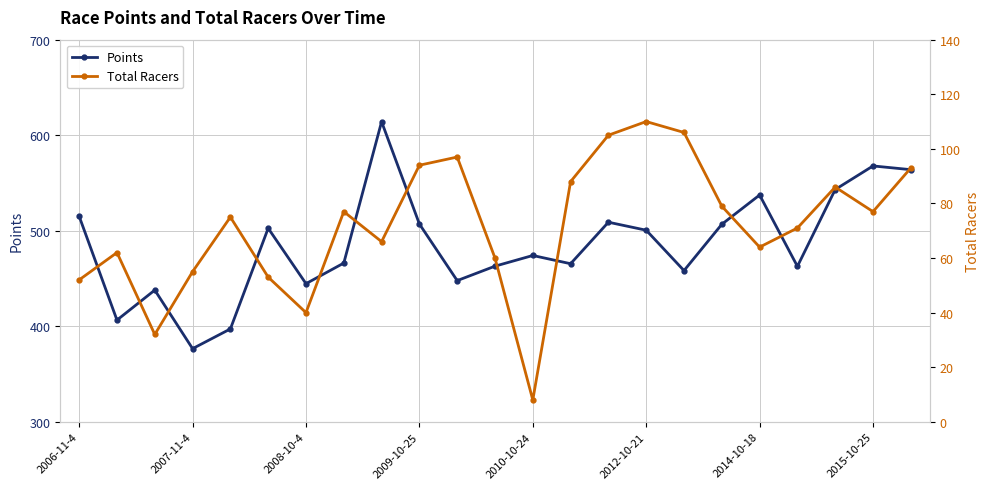

Which series has the largest total across all categories?

Points